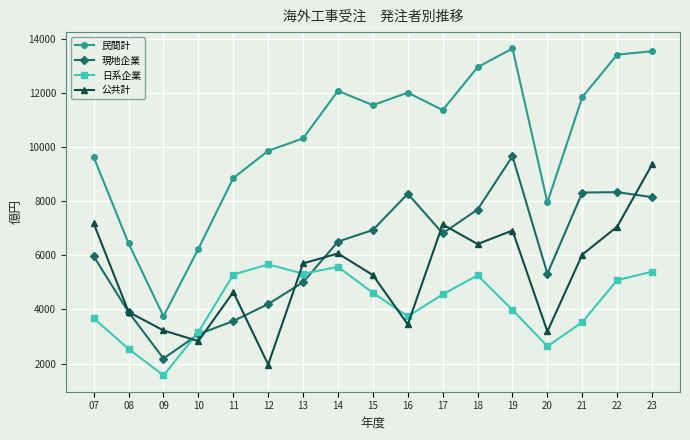

After their last crossing, which series has the higher values: 公共計 or 現地企業?

公共計